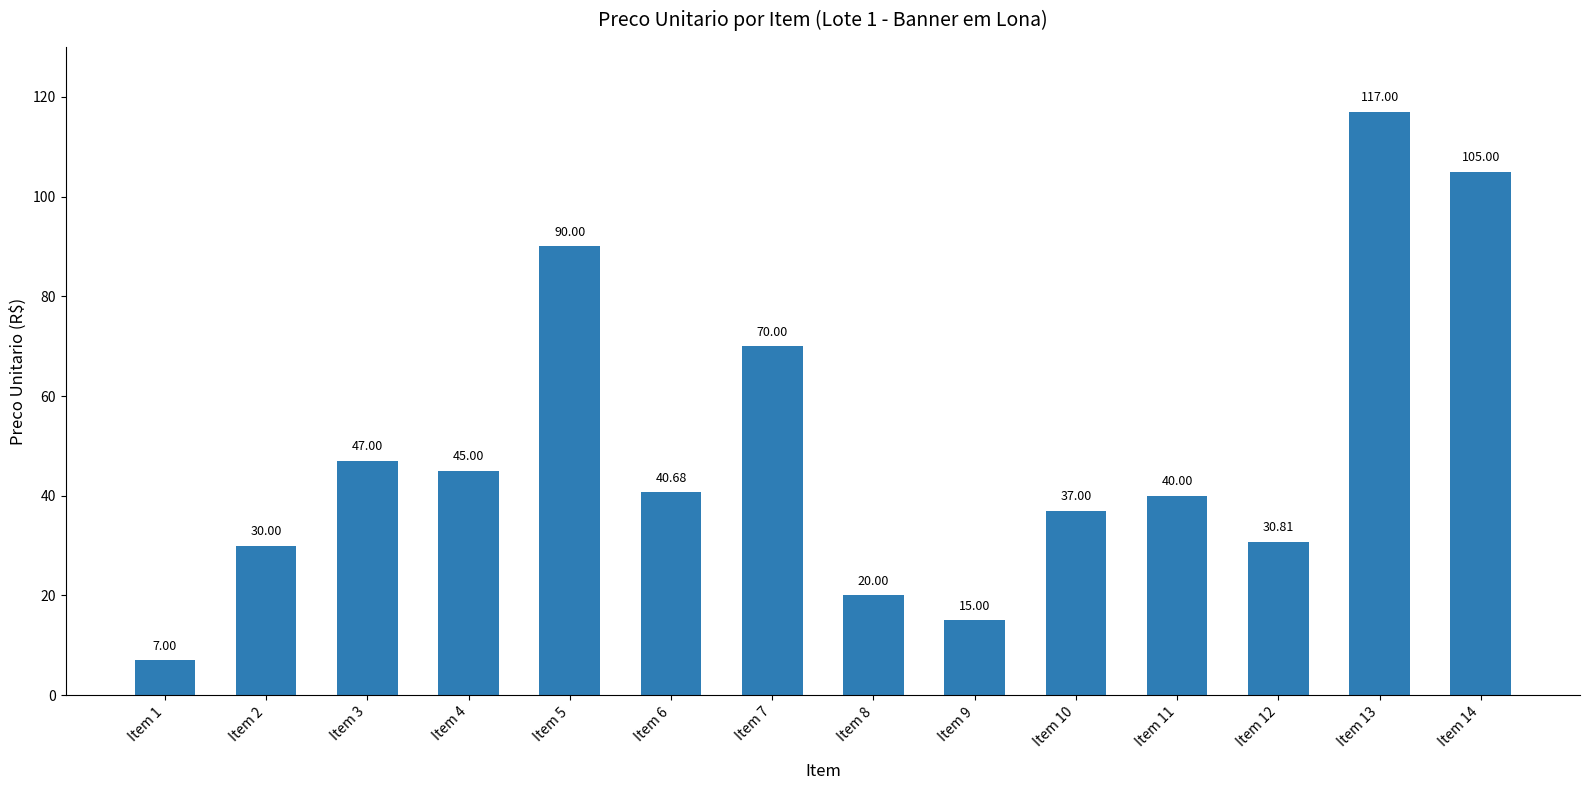

Reading left to right, extract all data points from this chart.

Item 1=7.0	Item 2=30.0	Item 3=47.0	Item 4=45.0	Item 5=90.0	Item 6=40.7	Item 7=70.0	Item 8=20.0	Item 9=15.0	Item 10=37.0	Item 11=40.0	Item 12=30.8	Item 13=117.0	Item 14=105.0